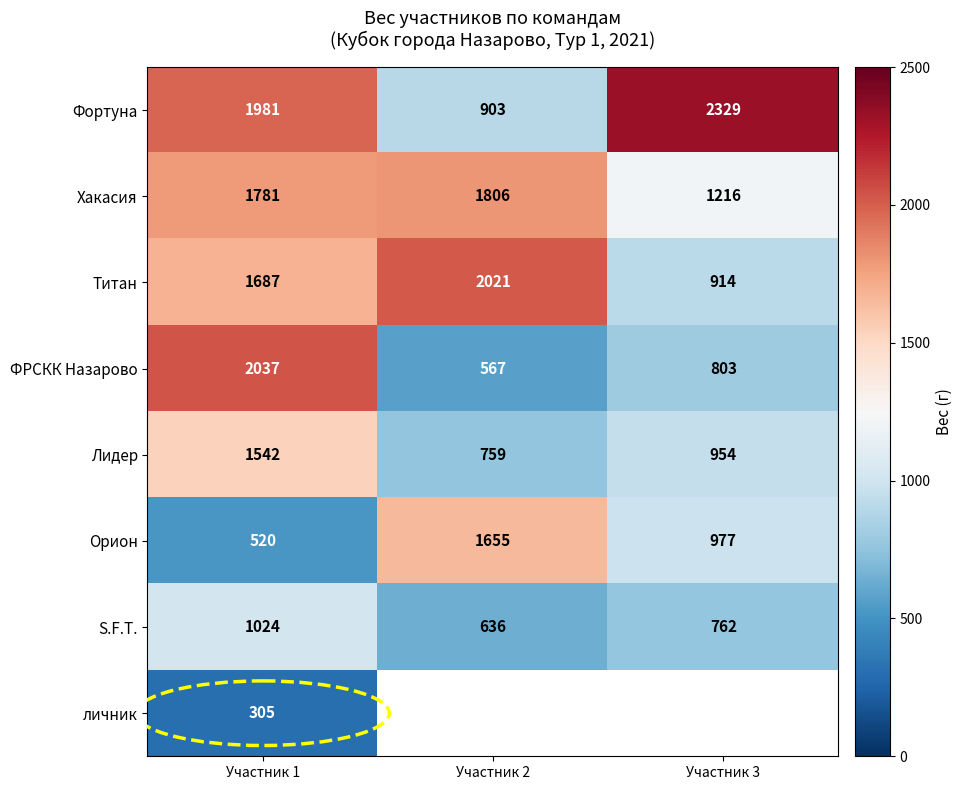

At which category is the sum across all series the highest?

Участник 1